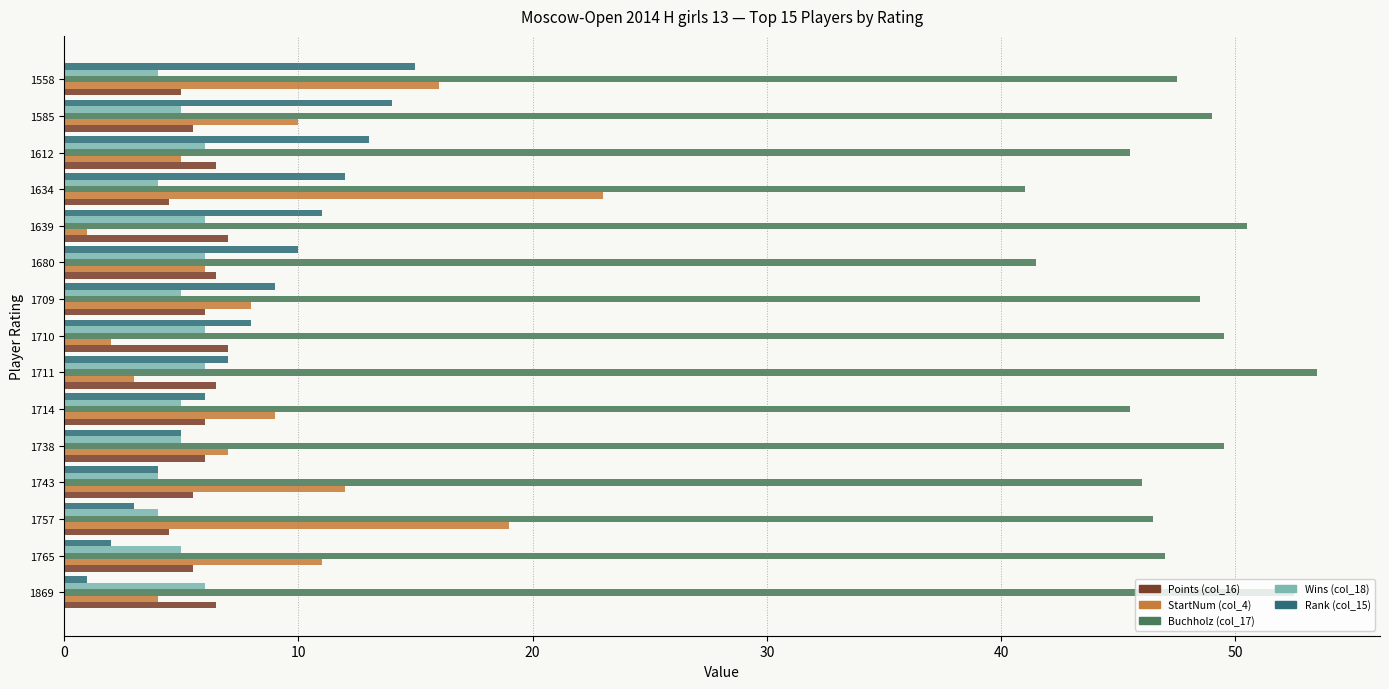

What is the maximum value for Rank (col_15)?

15.0